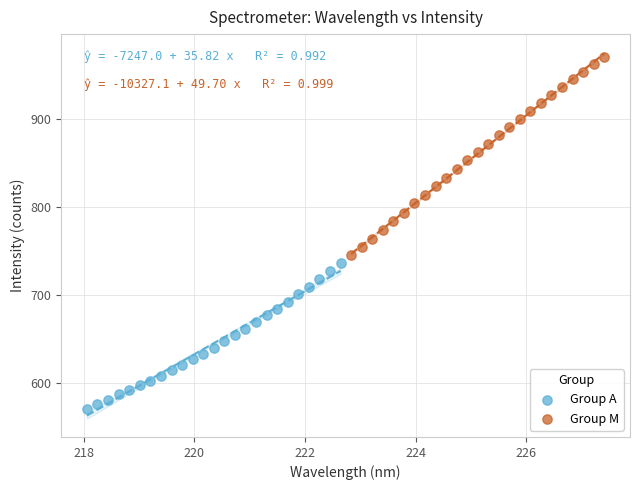

Which series contains the lowest Y value?

Group A